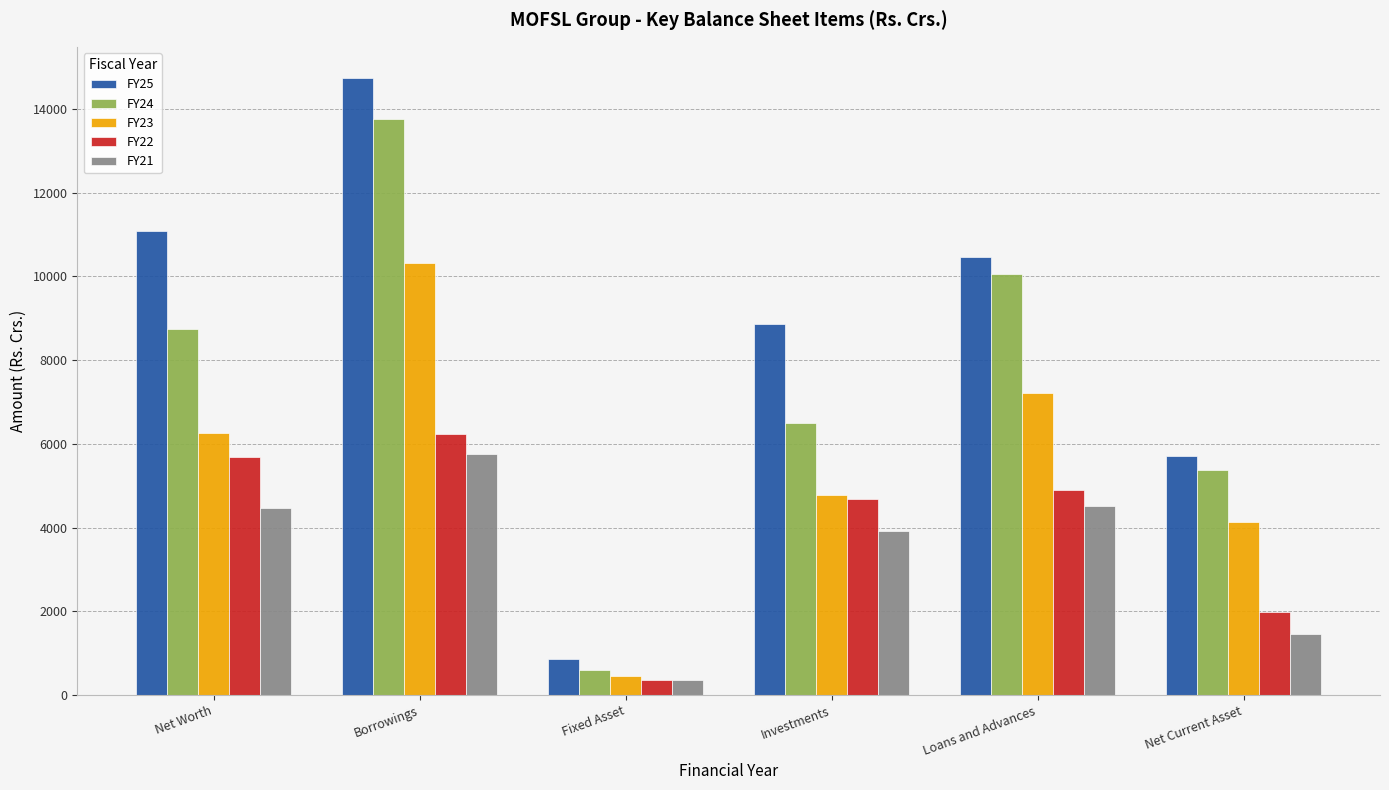

At which category is the sum across all series the highest?

Borrowings